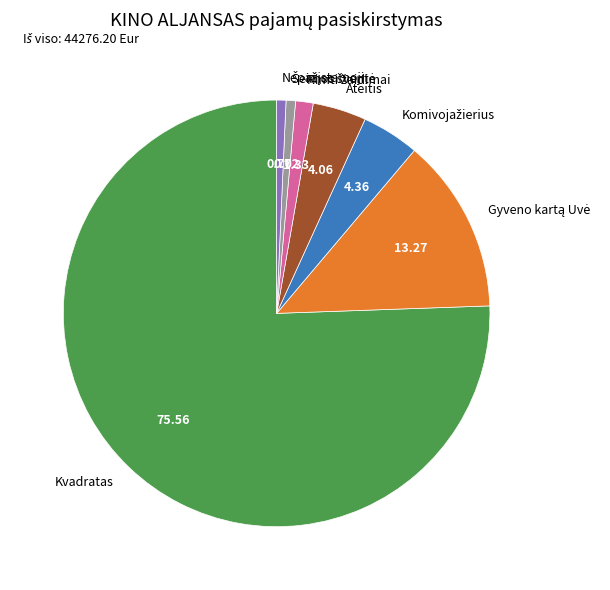

Which category has the biggest portion of the pie?

Kvadratas